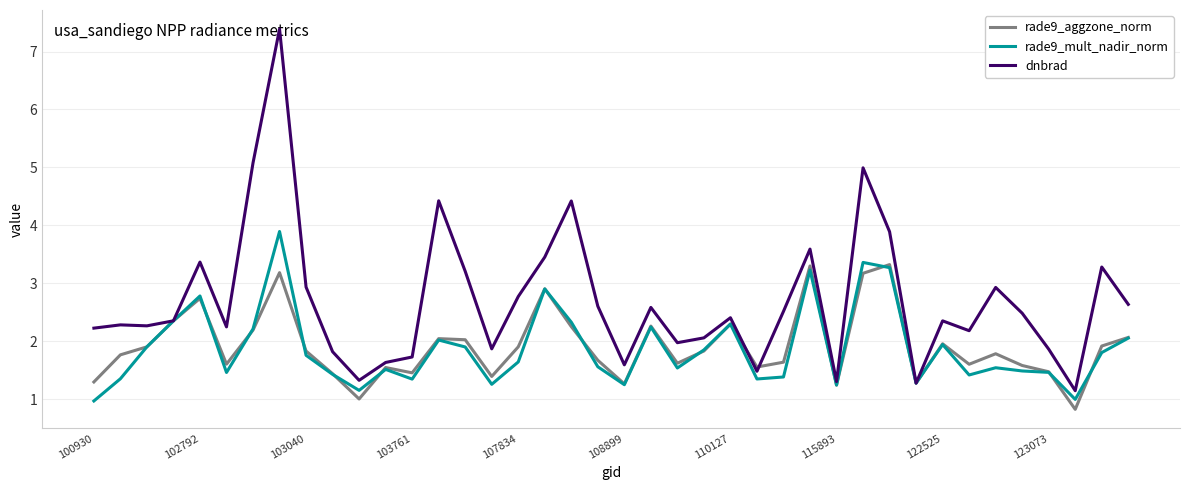

What is the greatest value displayed?

7.4